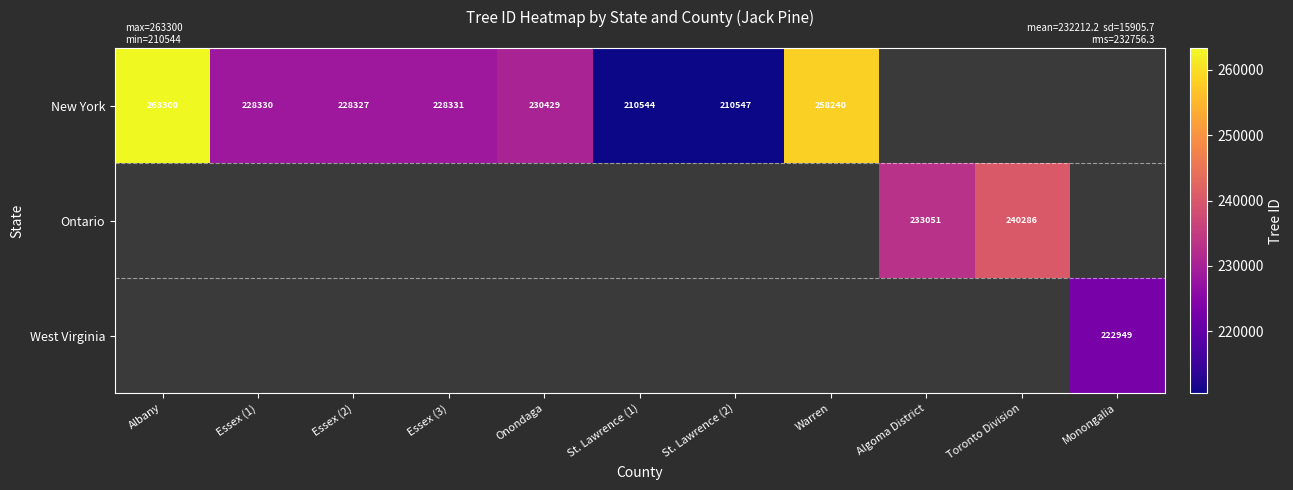

At how many categories does at least one series exceed 212496?

9